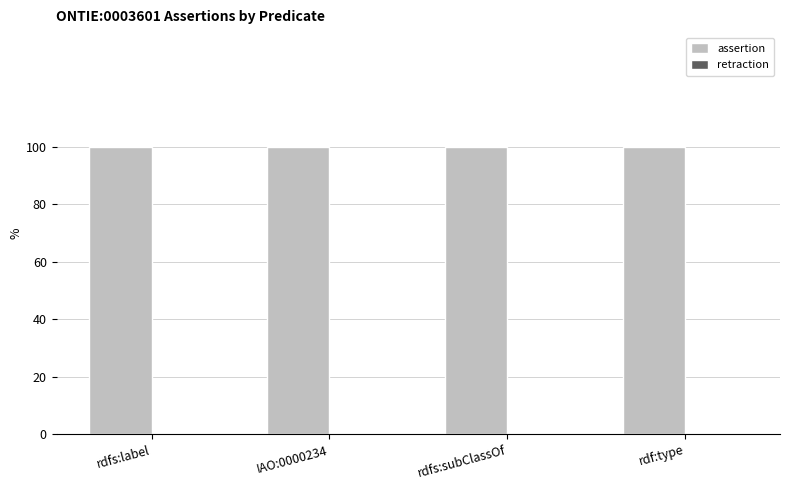

What is the total value across all series at rdf:type?

1